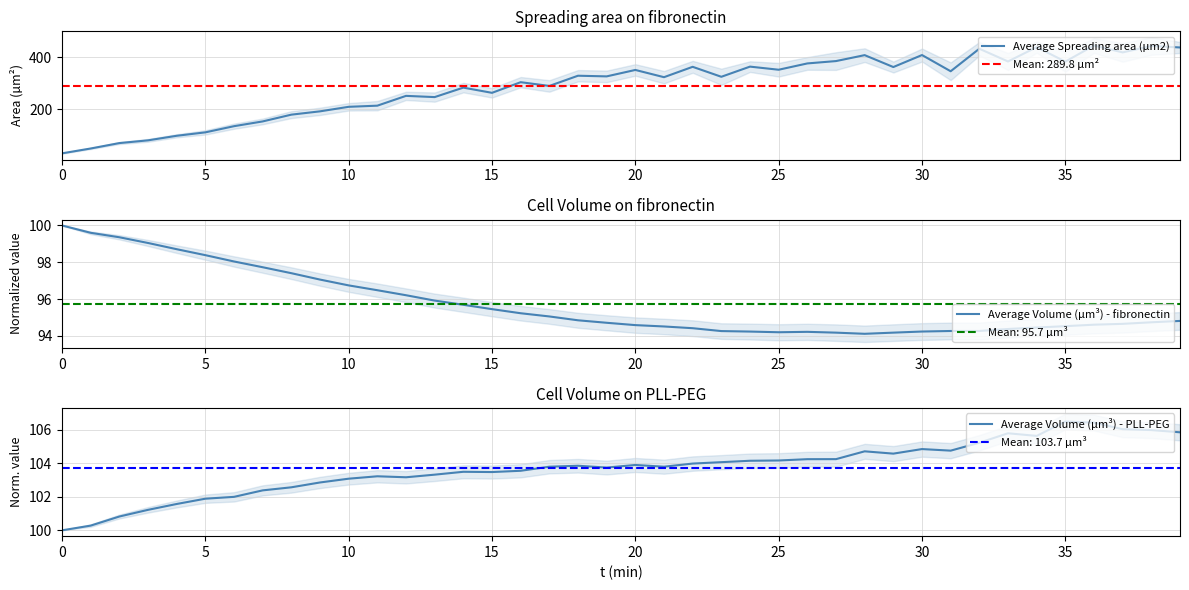

True or false: Average Volume (µm³) - PLL-PEG and Average Volume (µm³) - fibronectin cross at least once.

False